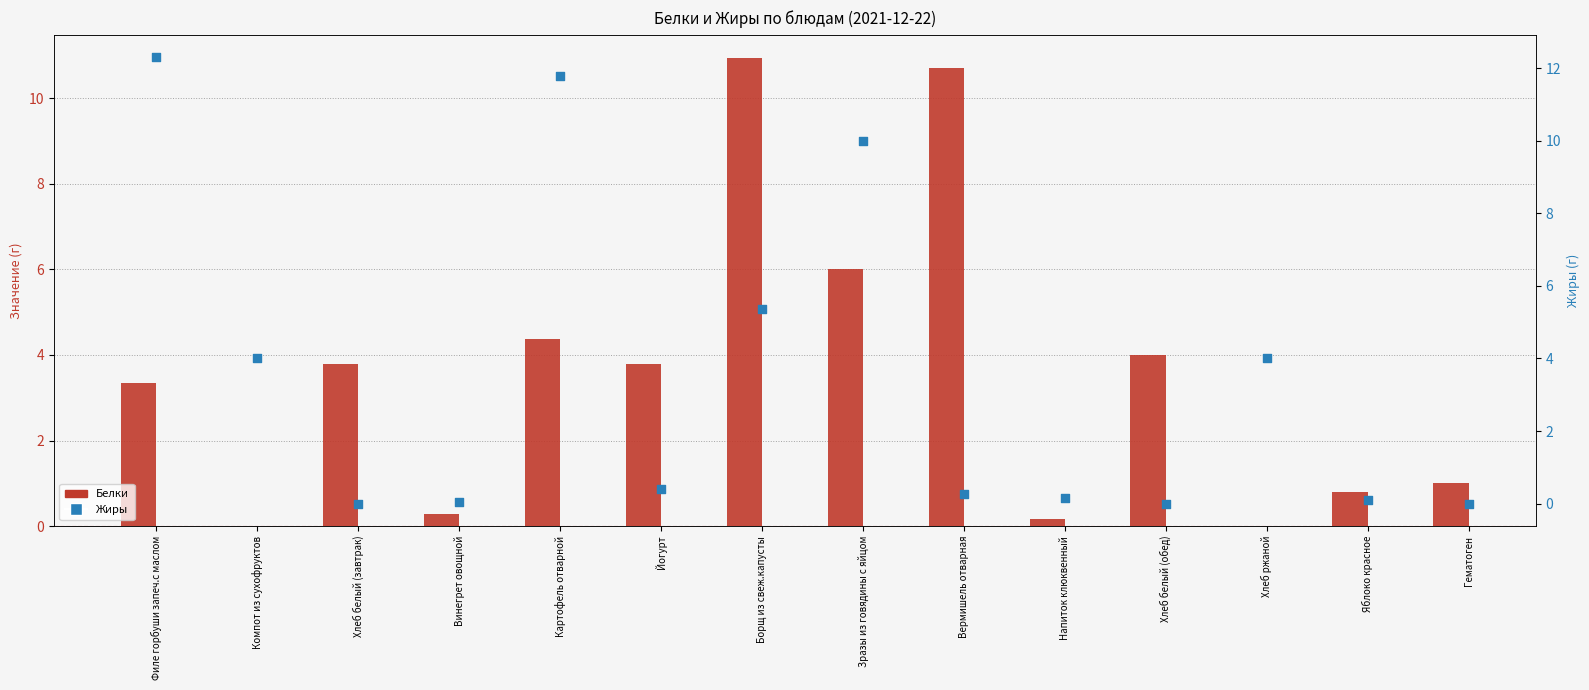

At which category is the sum across all series the highest?

Борщ из свеж.капусты